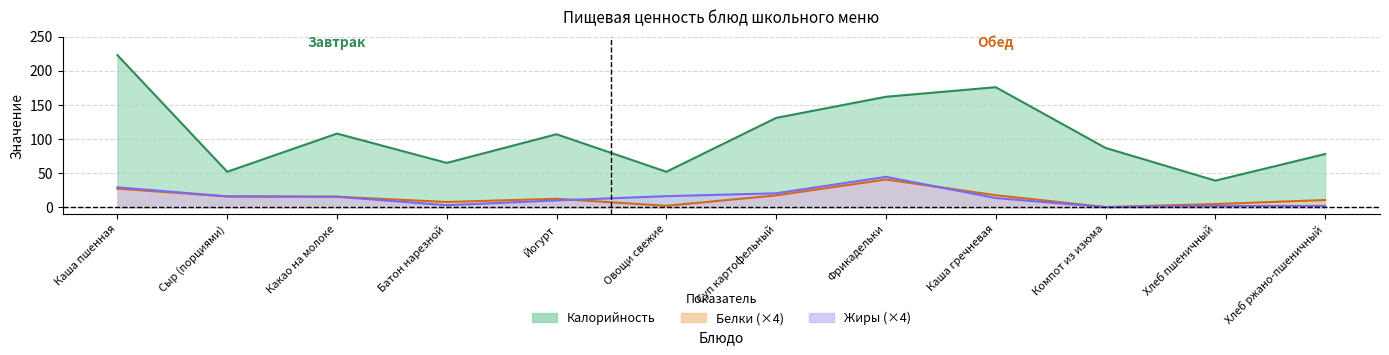

Where do Белки and Жиры first cross each other?

Сыр (порциями) and Какао на молоке